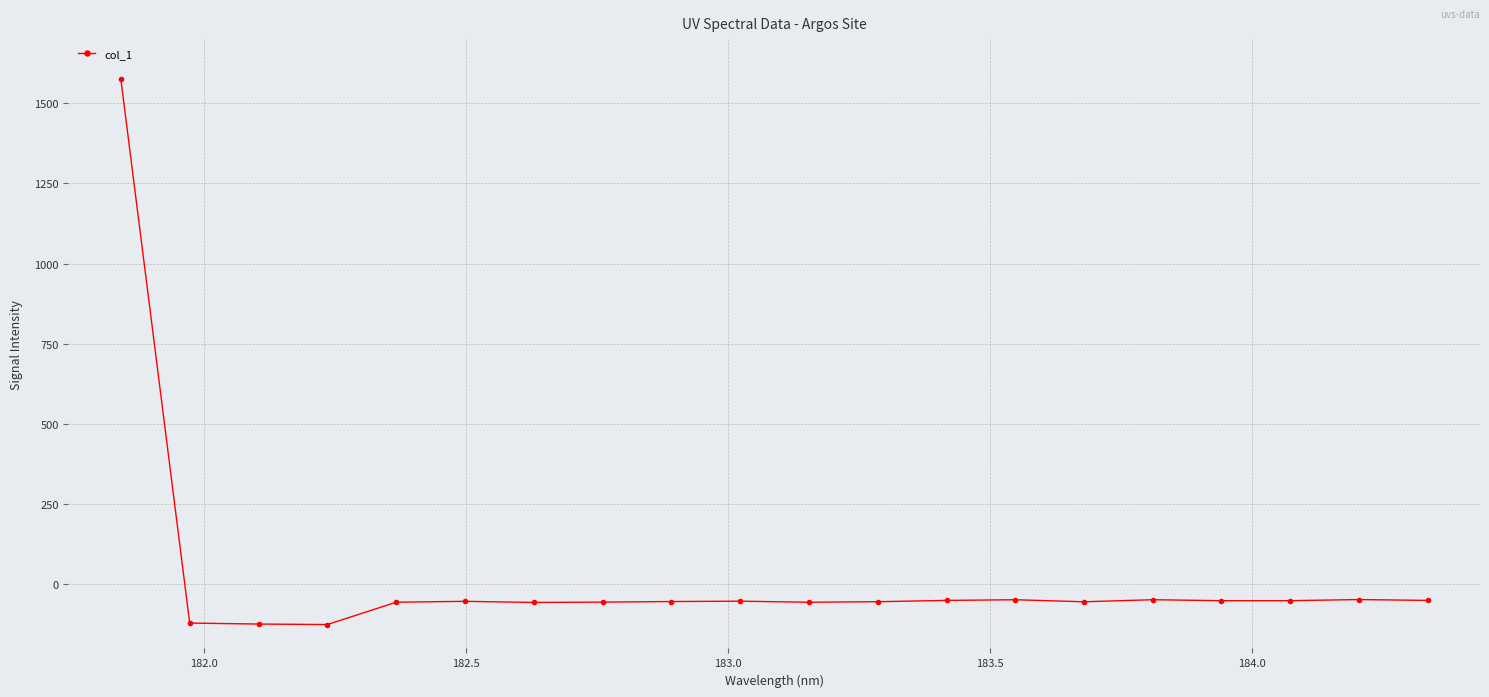

What is the value of the 8th point from the left?

-55.5